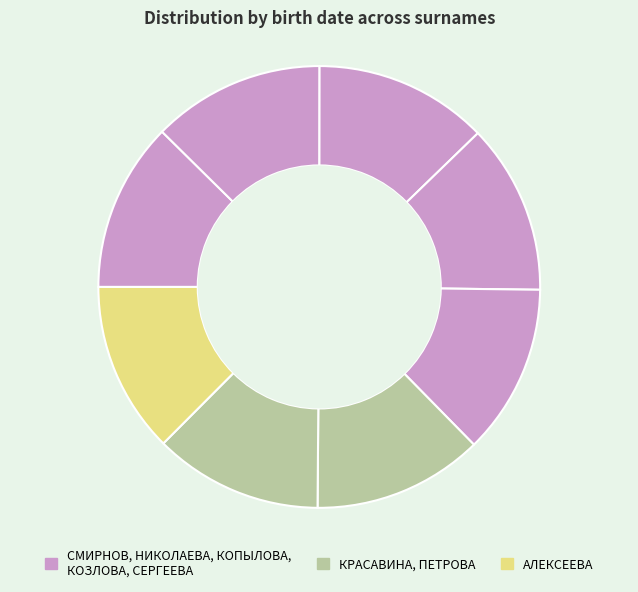

How many segments does this pie chart have?

8